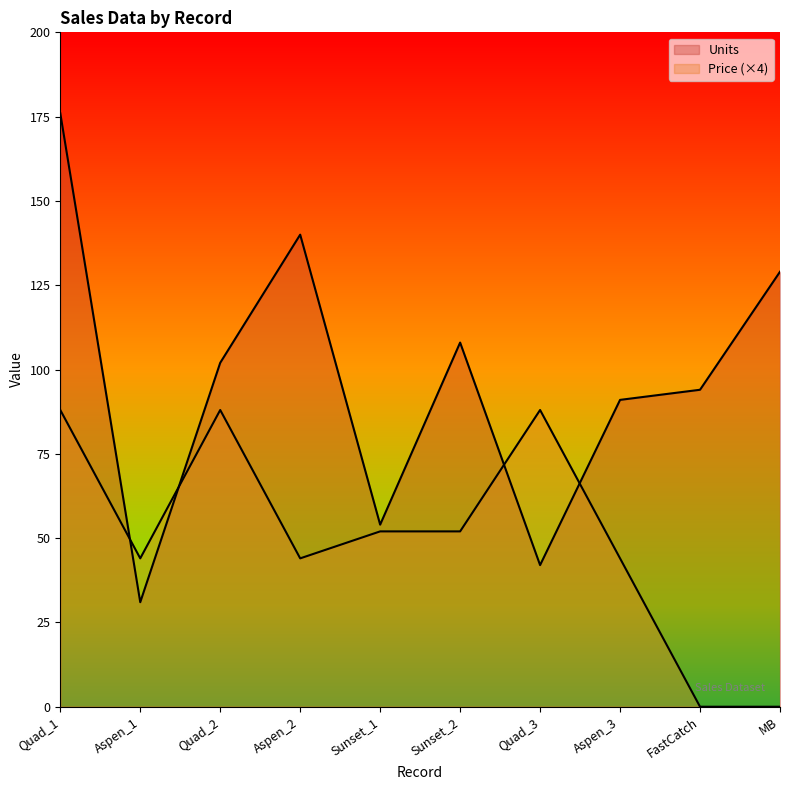

Is the value of Price at Quad_3 greater than the value of Units at Aspen_1?

Yes